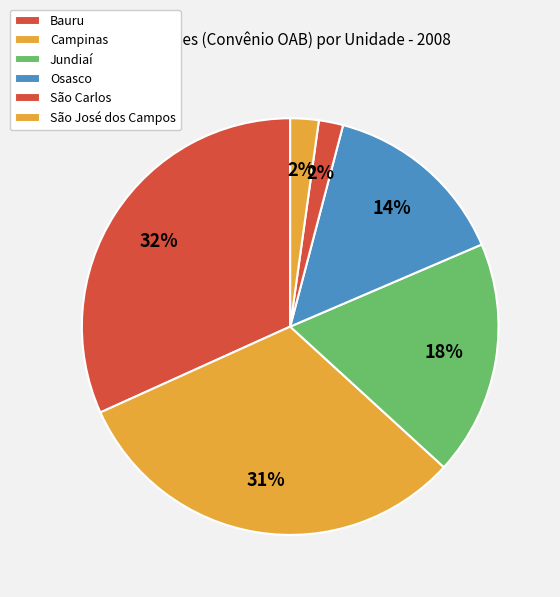

True or false: Osasco accounts for 22% of the total.

False